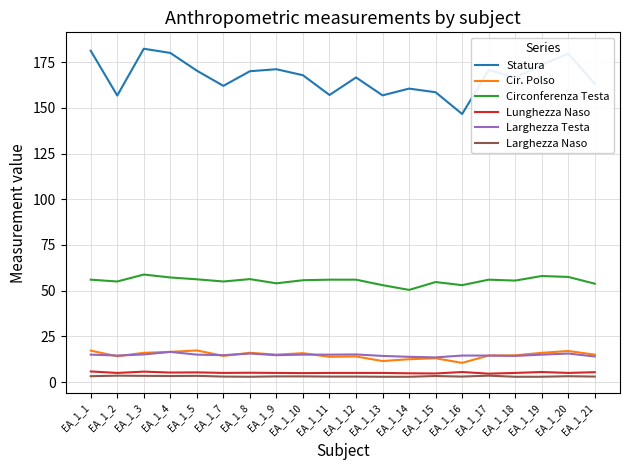

True or false: Larghezza Naso has a value of 3.5 at EA_1_17.

True